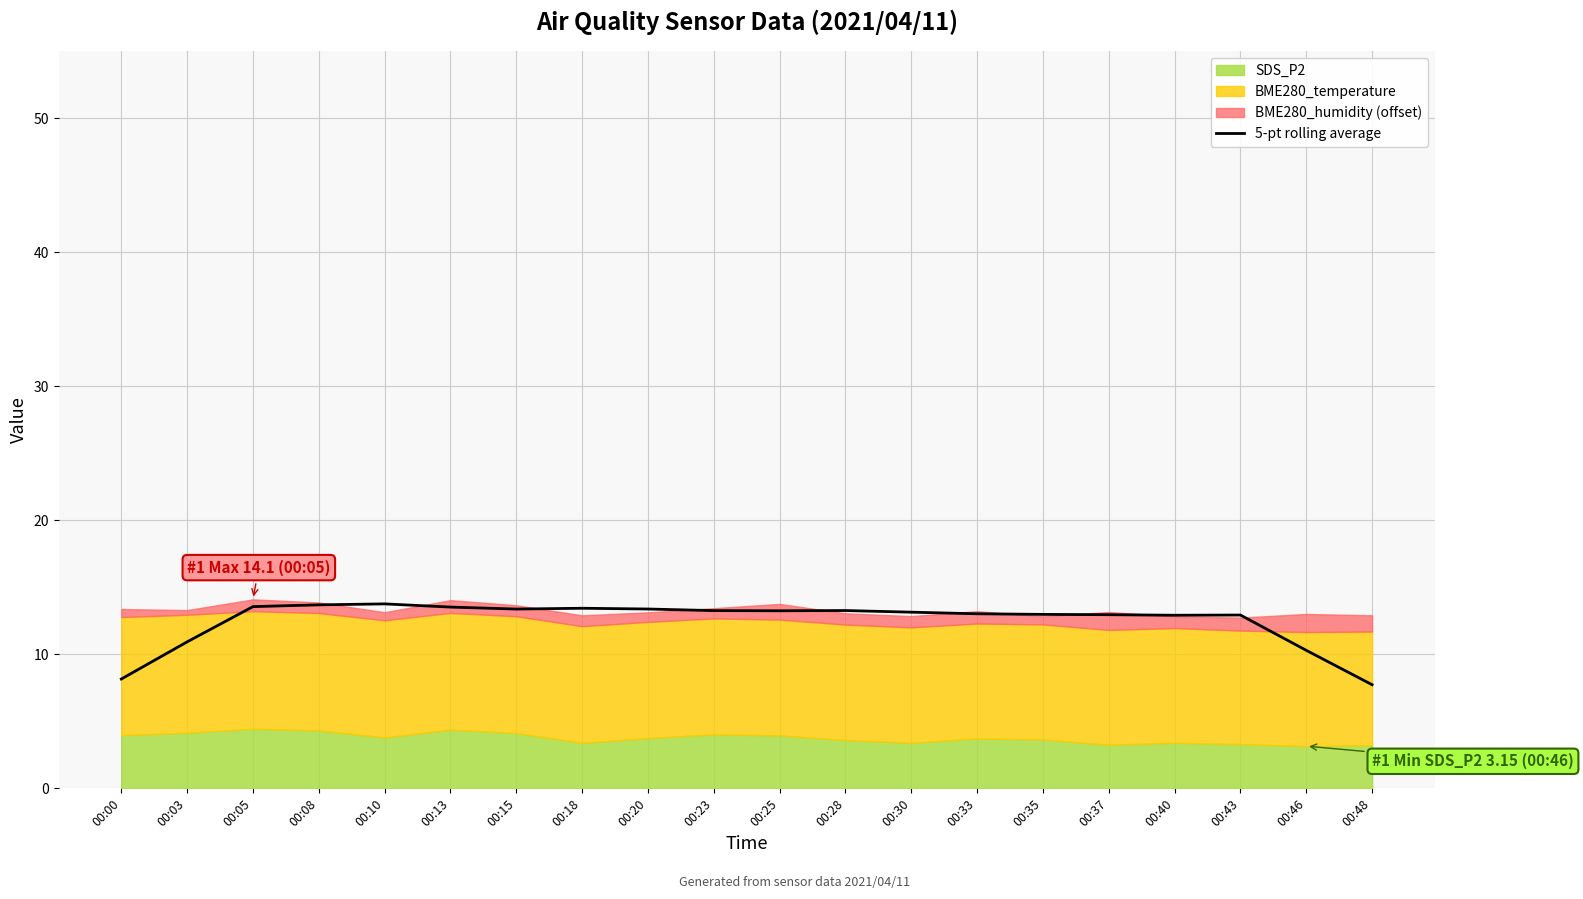

What is the difference between the values at 00:13 and 00:30?

0.4